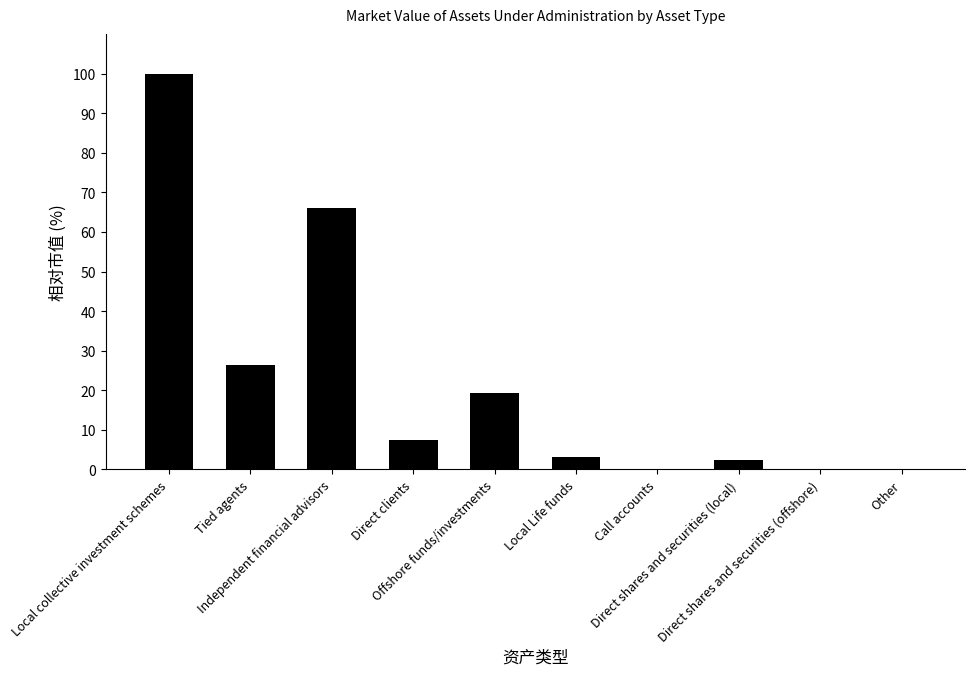

What is the sum of all values?

225.0